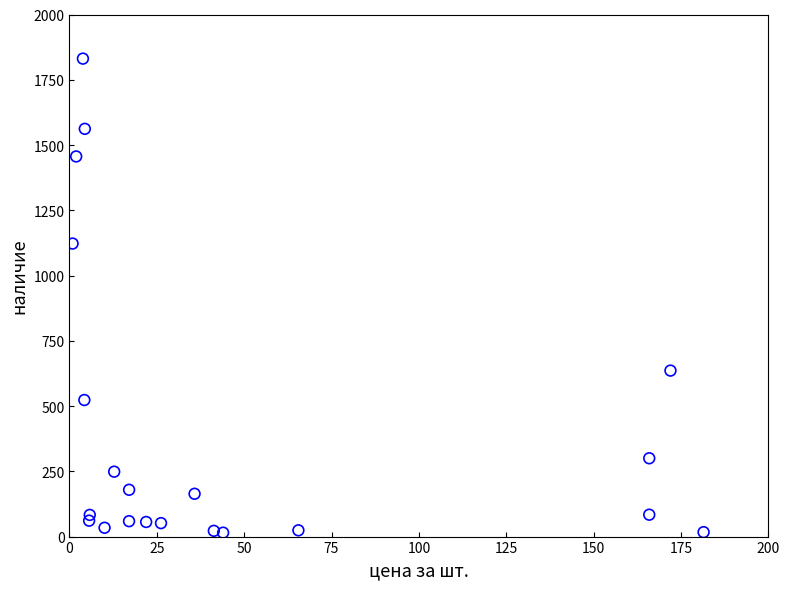

What is the range of Y values (max minus min)?

1816.0